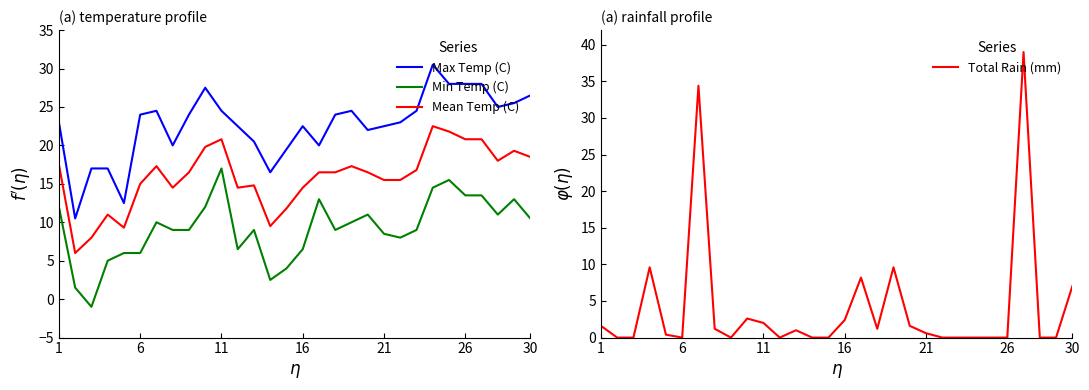

What is the minimum value for Min Temp (C)?

-1.0